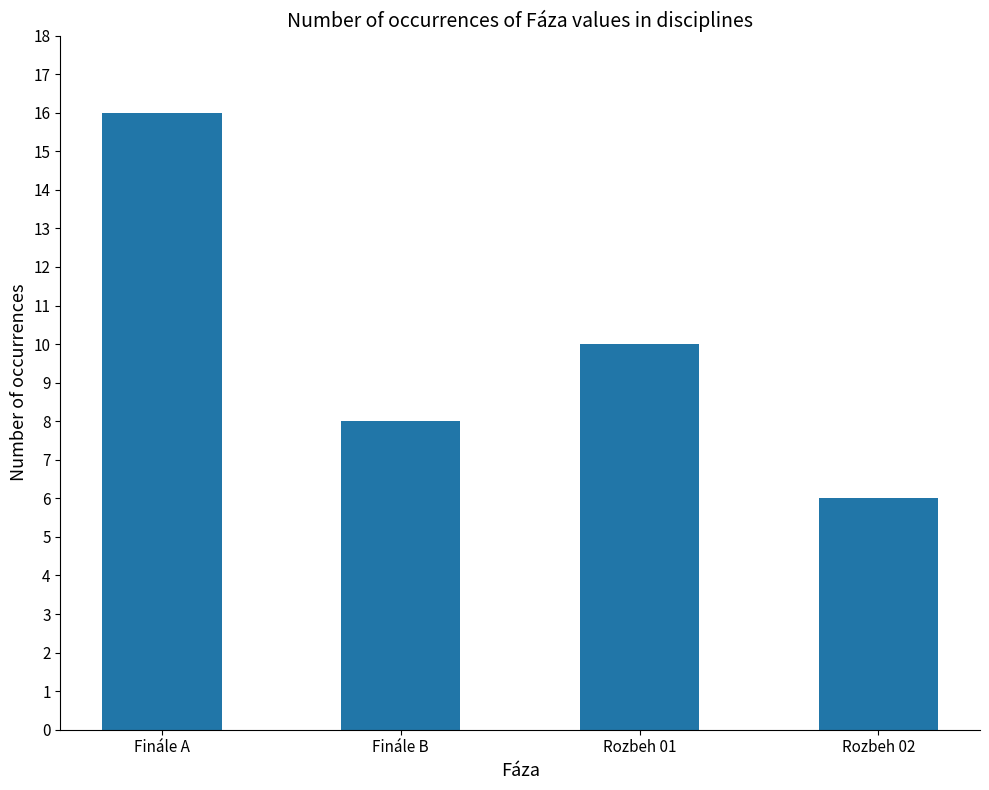

How many series are shown in this chart?

1